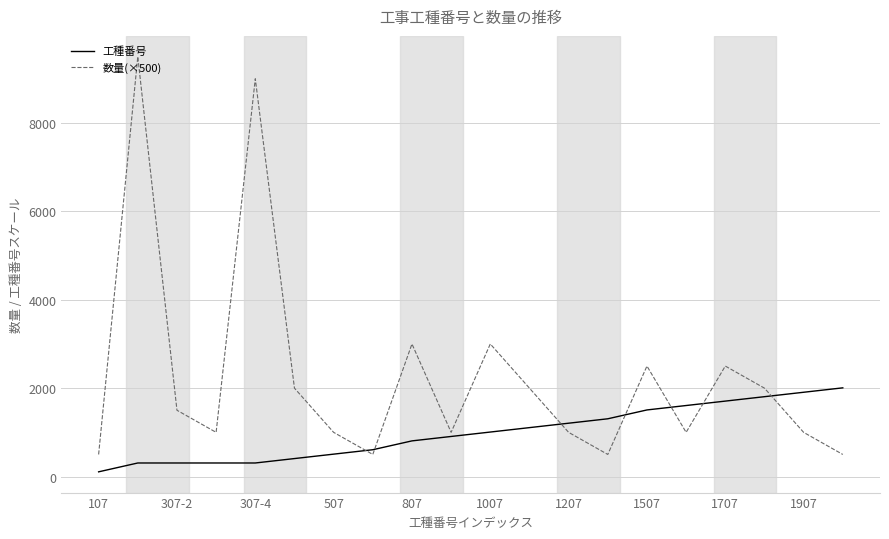

Rank the series by their maximum value, from highest to lowest.

数量(×500), 工種番号